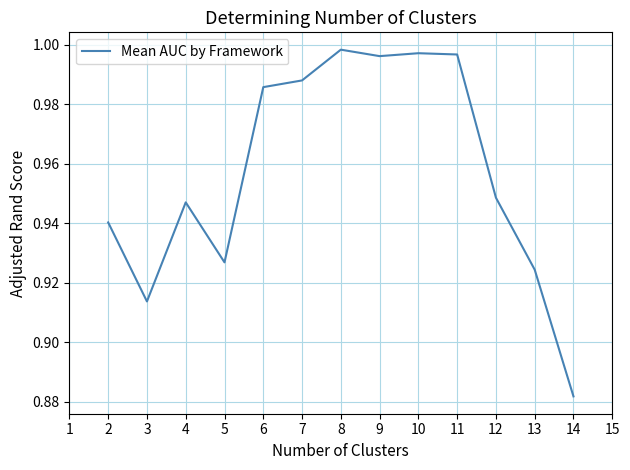

What is the change in value from 2 to 11?

+0.1